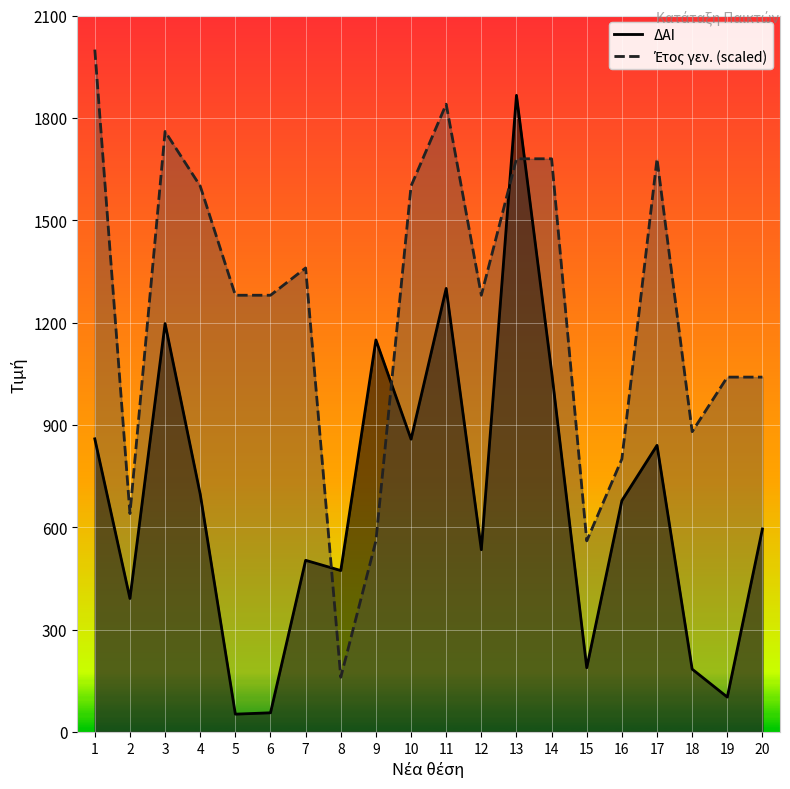

Which has a higher value, 1 or 18?

1